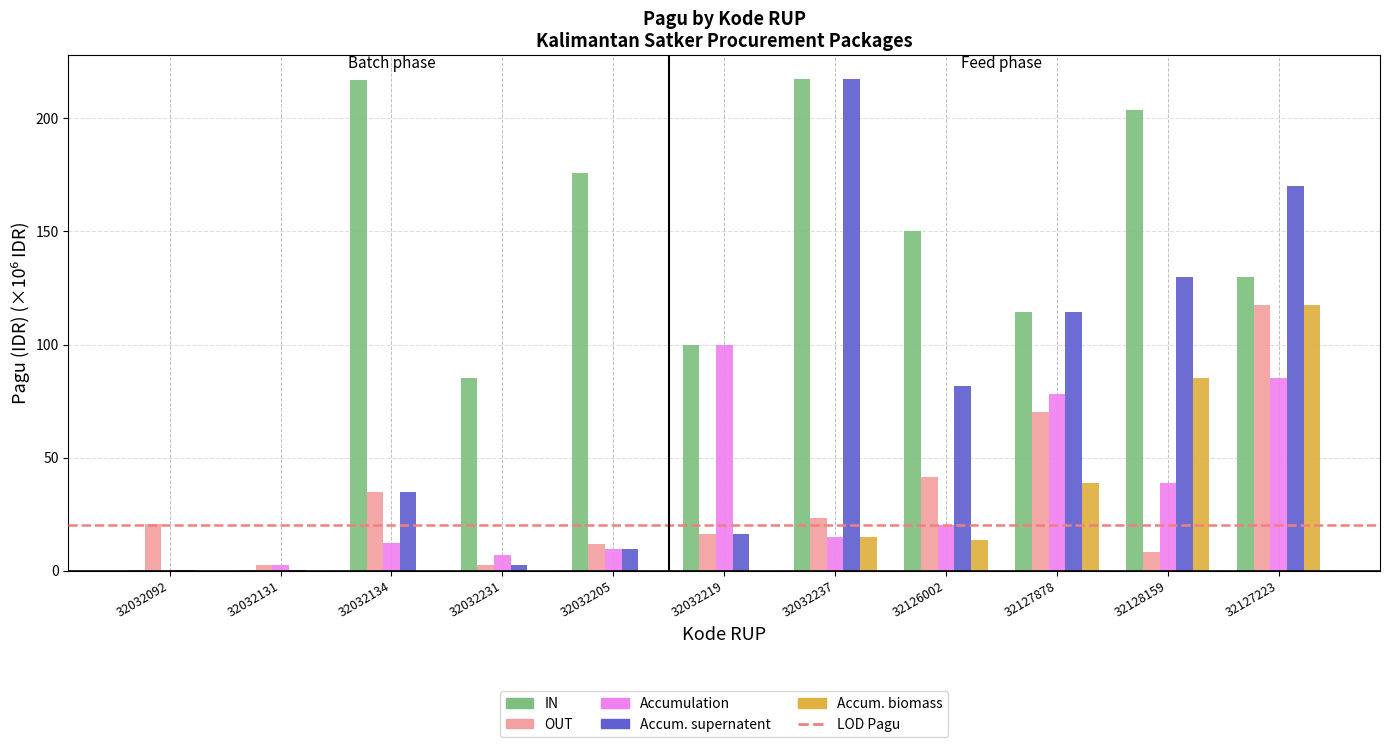

What is the sum of all Accum. biomass values?

269.7